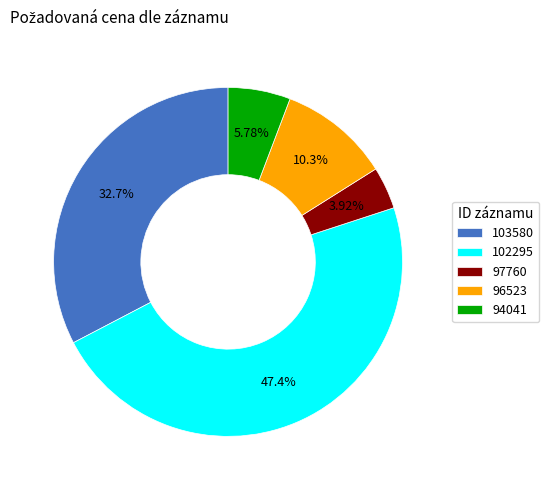

To the nearest percent, what percentage of the pie is 102295?

47%